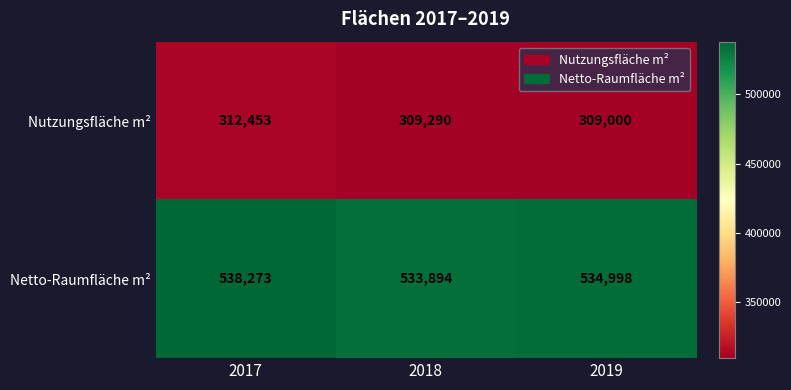

Which series has the largest range (max minus min)?

Netto-Raumfläche m²